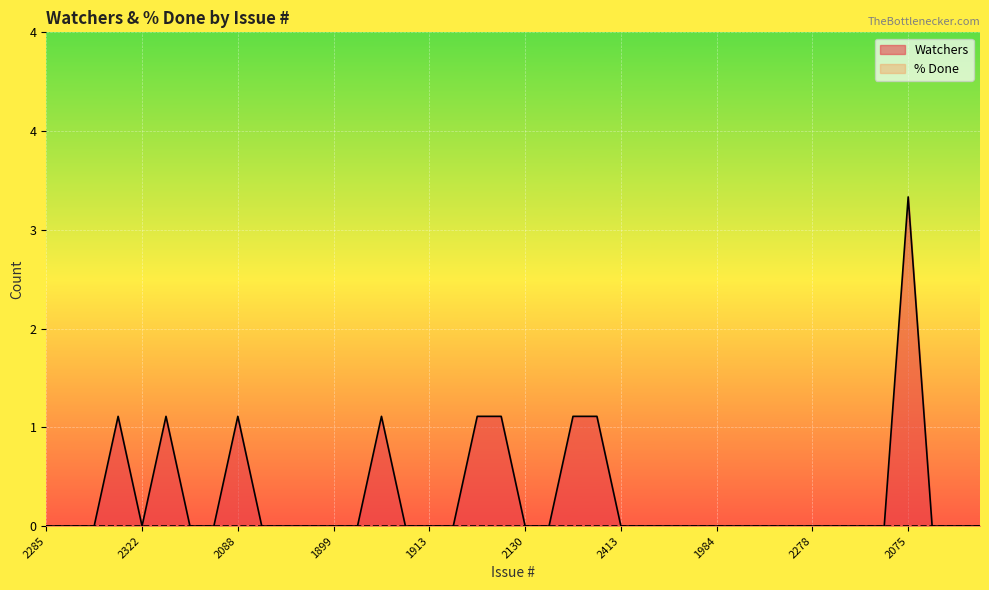

Reading left to right, list all the values displayed in this chart.

0	0	0	1	0	1	0	0	1	0	0	0	0	0	1	0	0	0	1	1	0	0	1	1	0	0	0	0	0	0	0	0	0	0	0	0	3	0	0	0